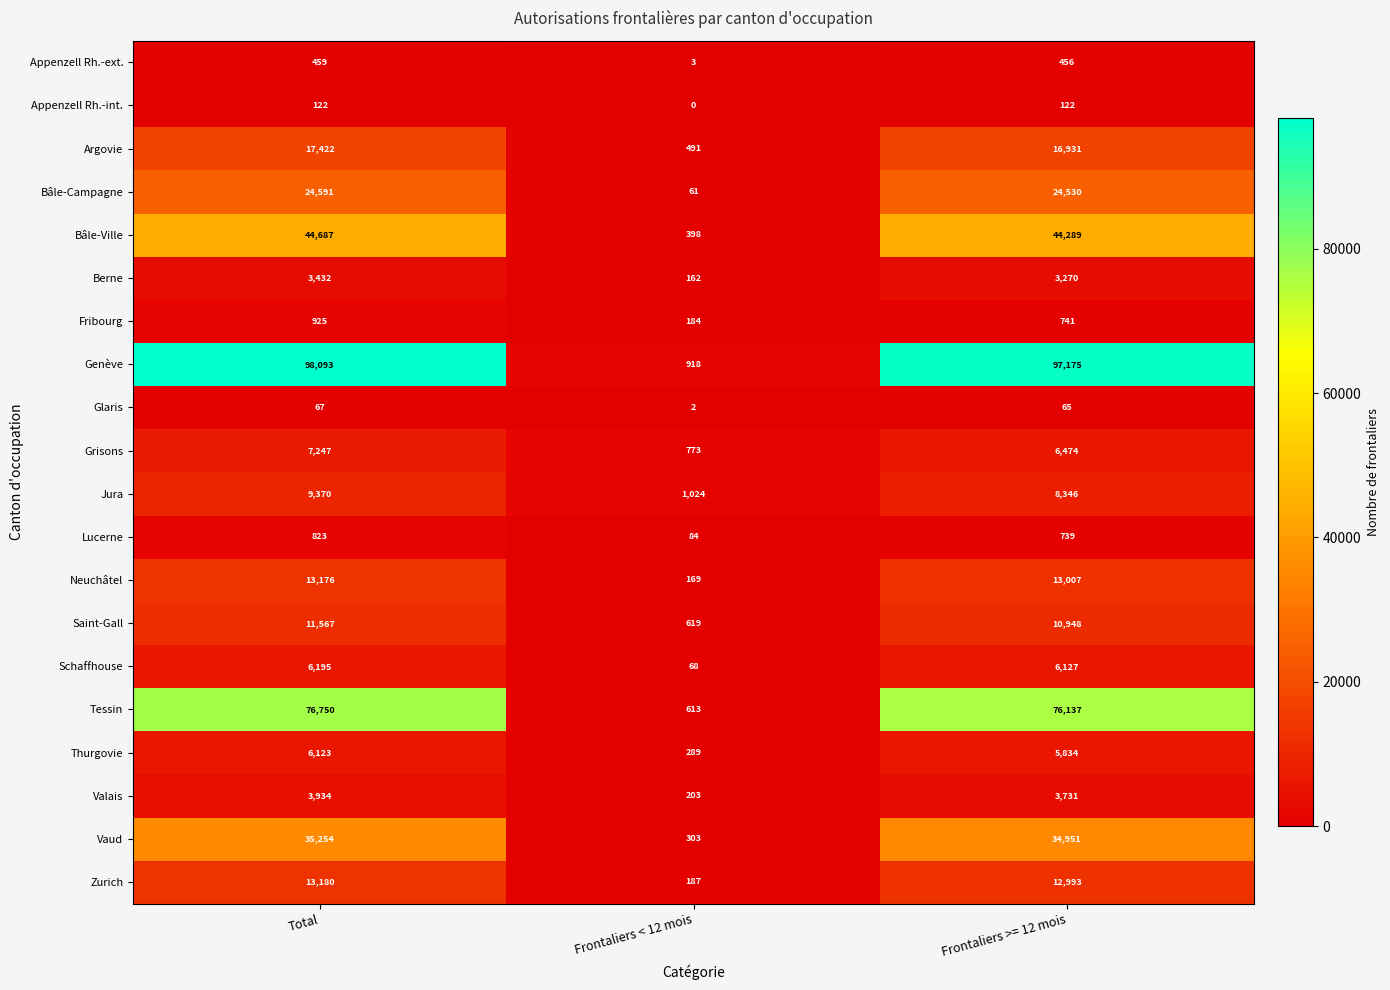

What is the approximate value of Argovie at Total?

17422